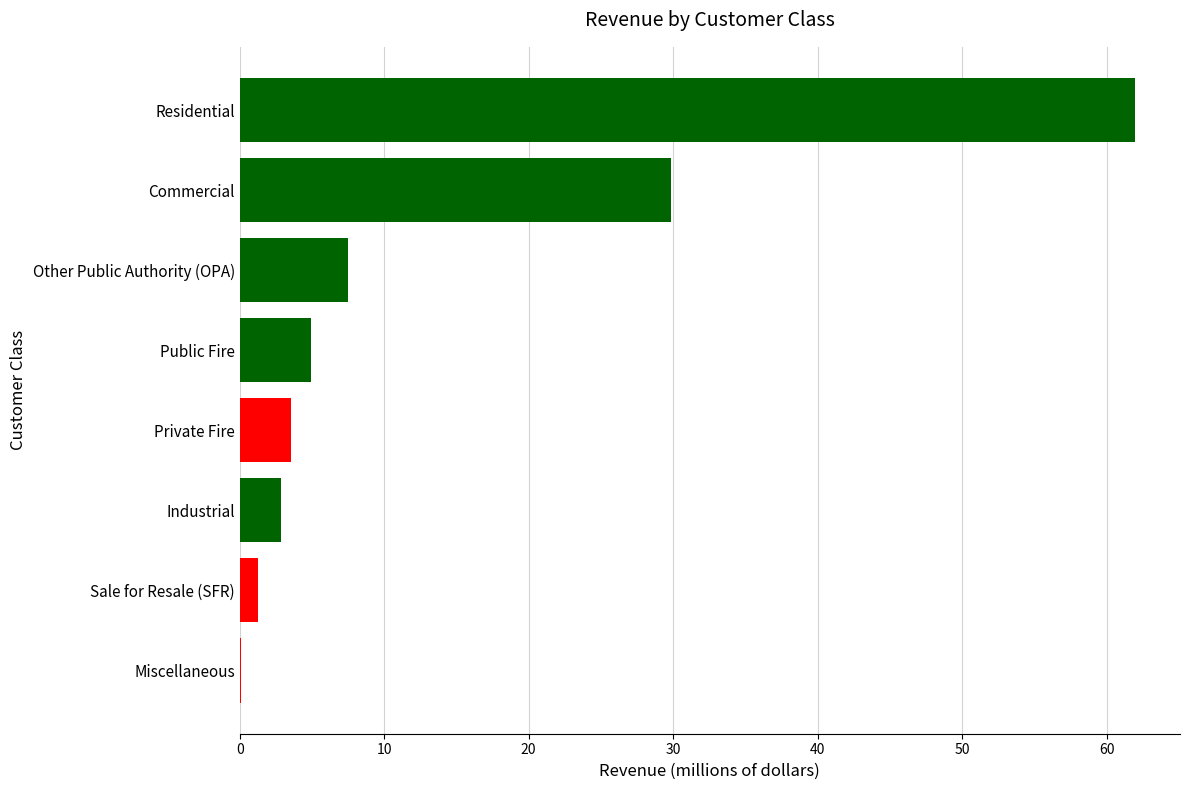

What is the approximate value at Public Fire?

4.9